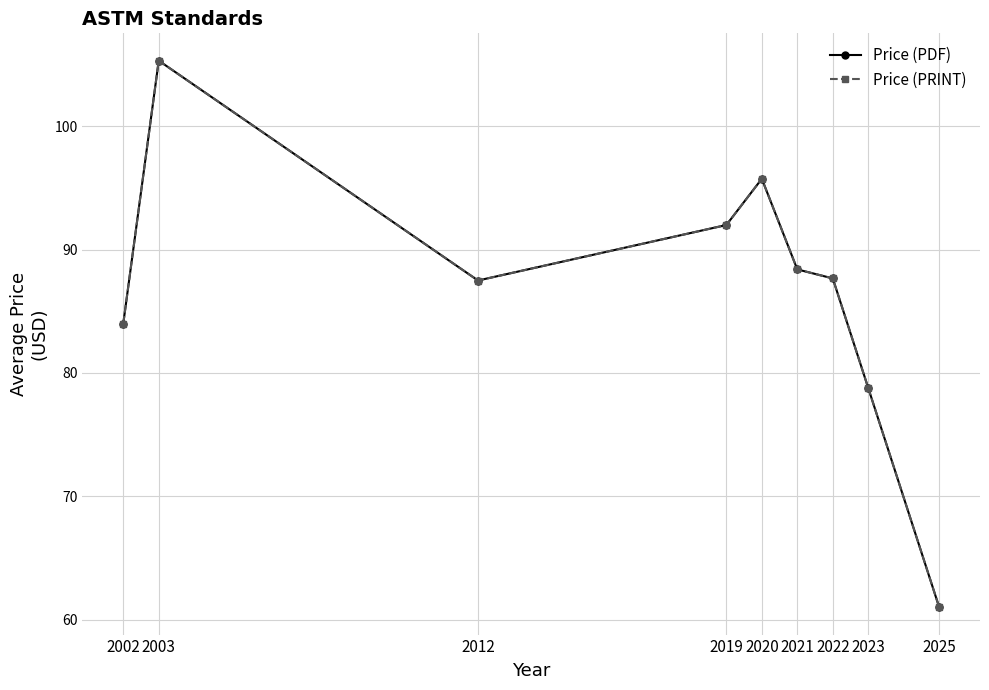

What is the minimum value shown in the chart?

61.0